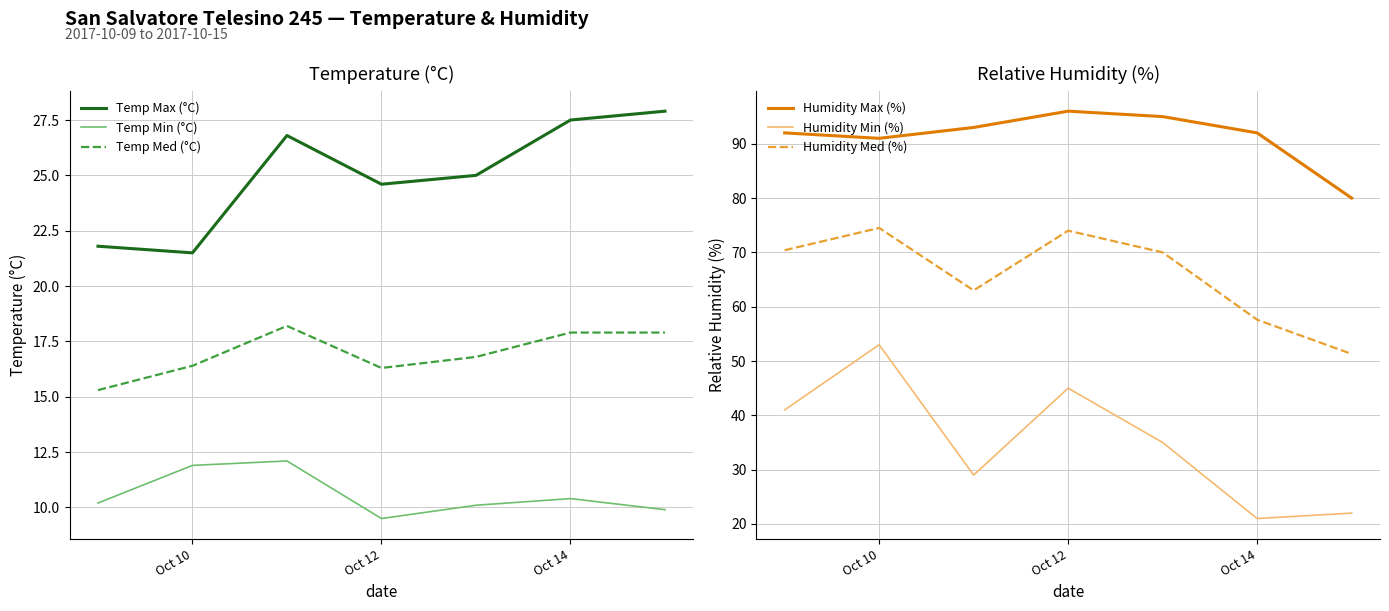

True or false: Temp Med (°C) and Humidity Max (%) cross at least once.

False